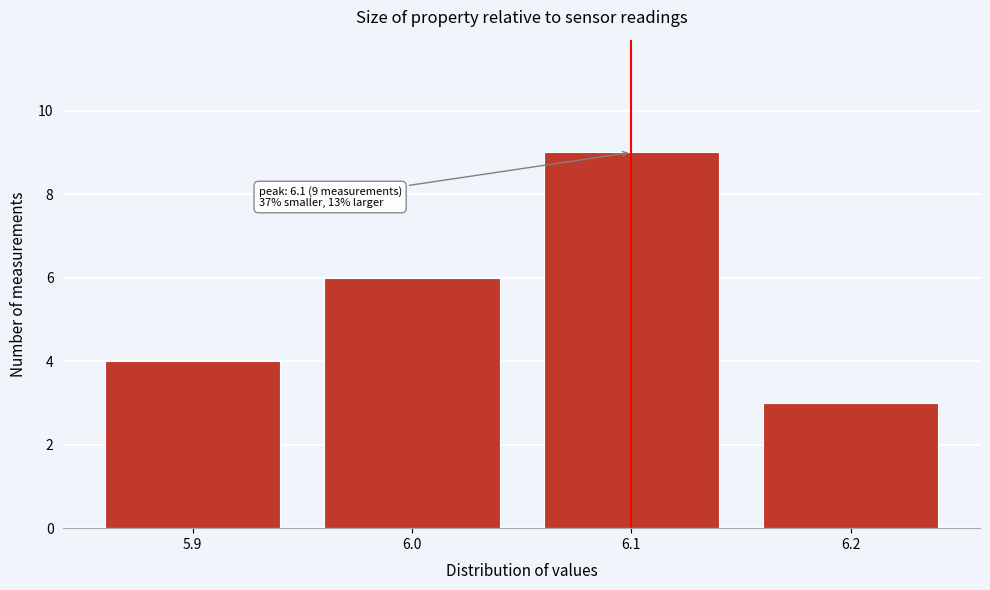

Which range on the x-axis has the tallest bar?

6.05 to 6.15